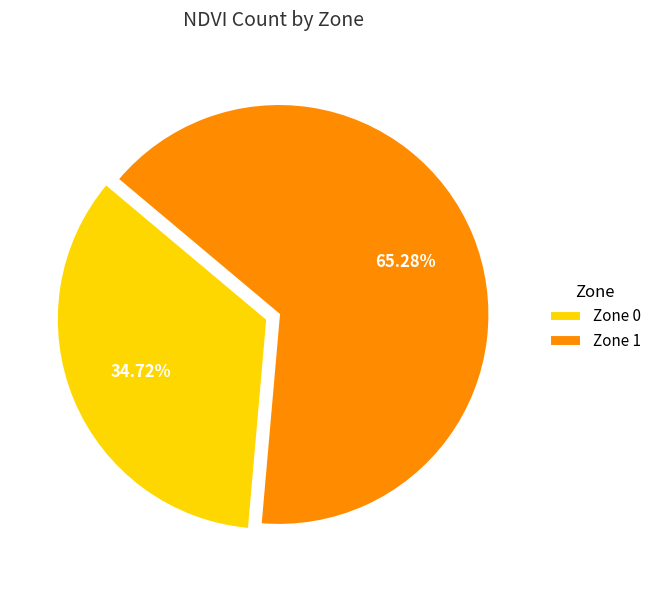

Which has a higher value, Zone 1 or Zone 0?

Zone 1